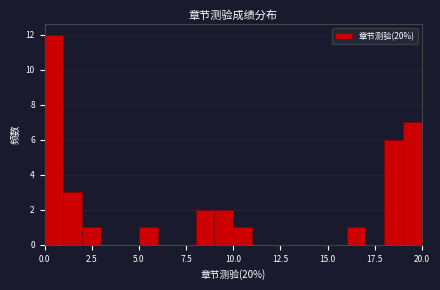

Read against the x-axis, roughly where is the centre of the tallest bar?

0.5